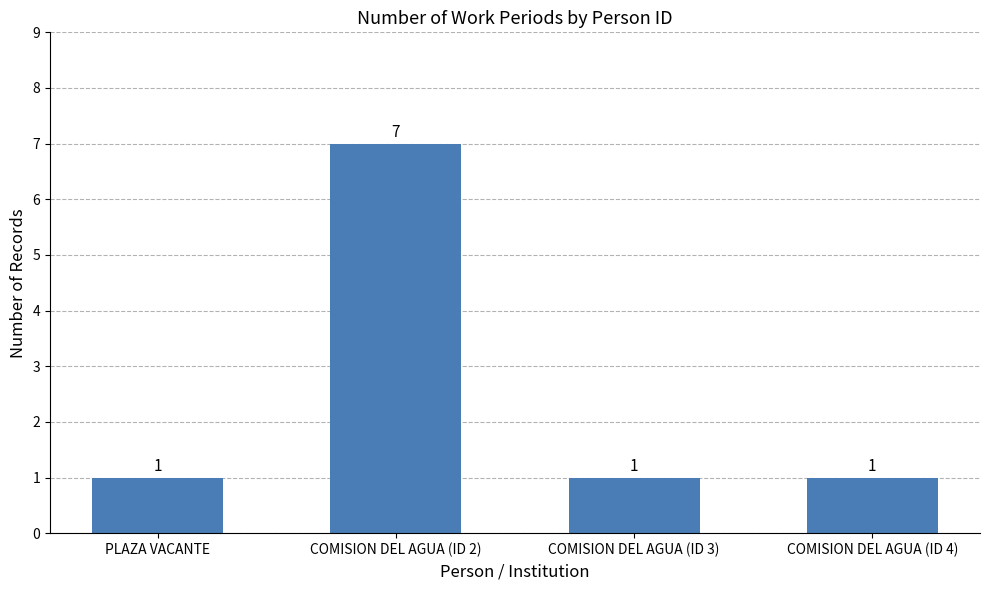

What is the change in value from COMISION DEL AGUA (ID 2) to COMISION DEL AGUA (ID 4)?

-6